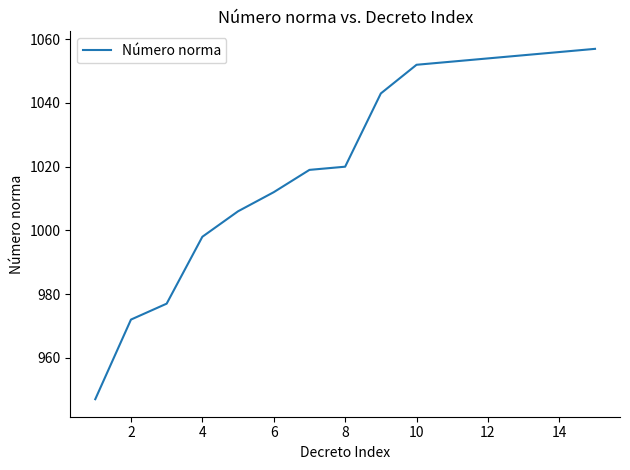

What is the difference between the maximum and minimum values?

110